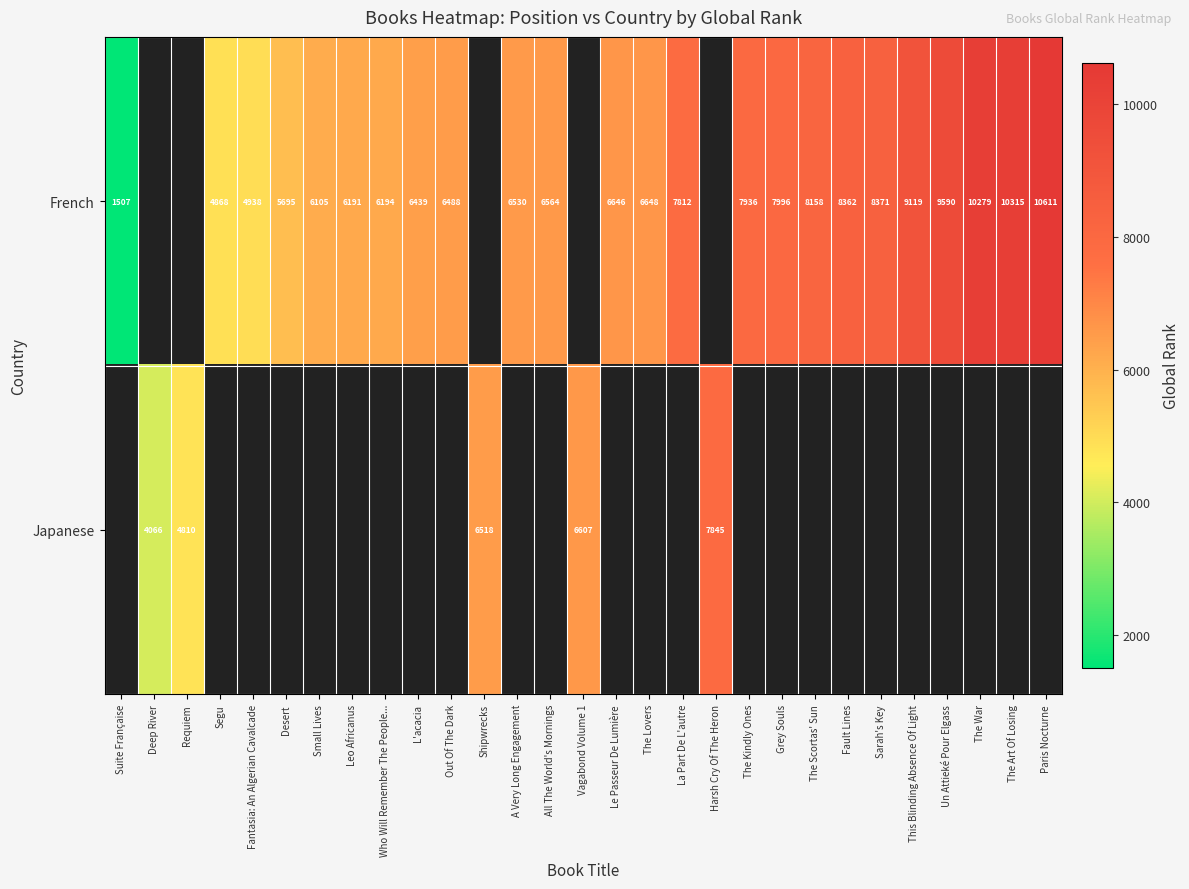

At which category does the chart reach its minimum across all series?

Suite Française